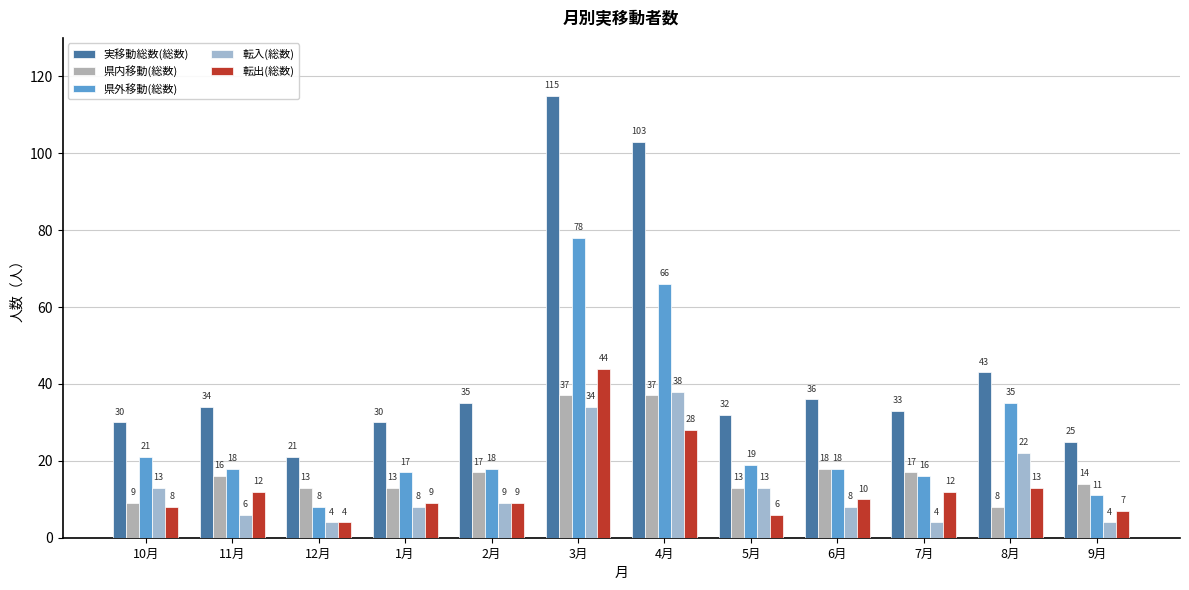

Between 3月 and 10月, which is larger?

3月